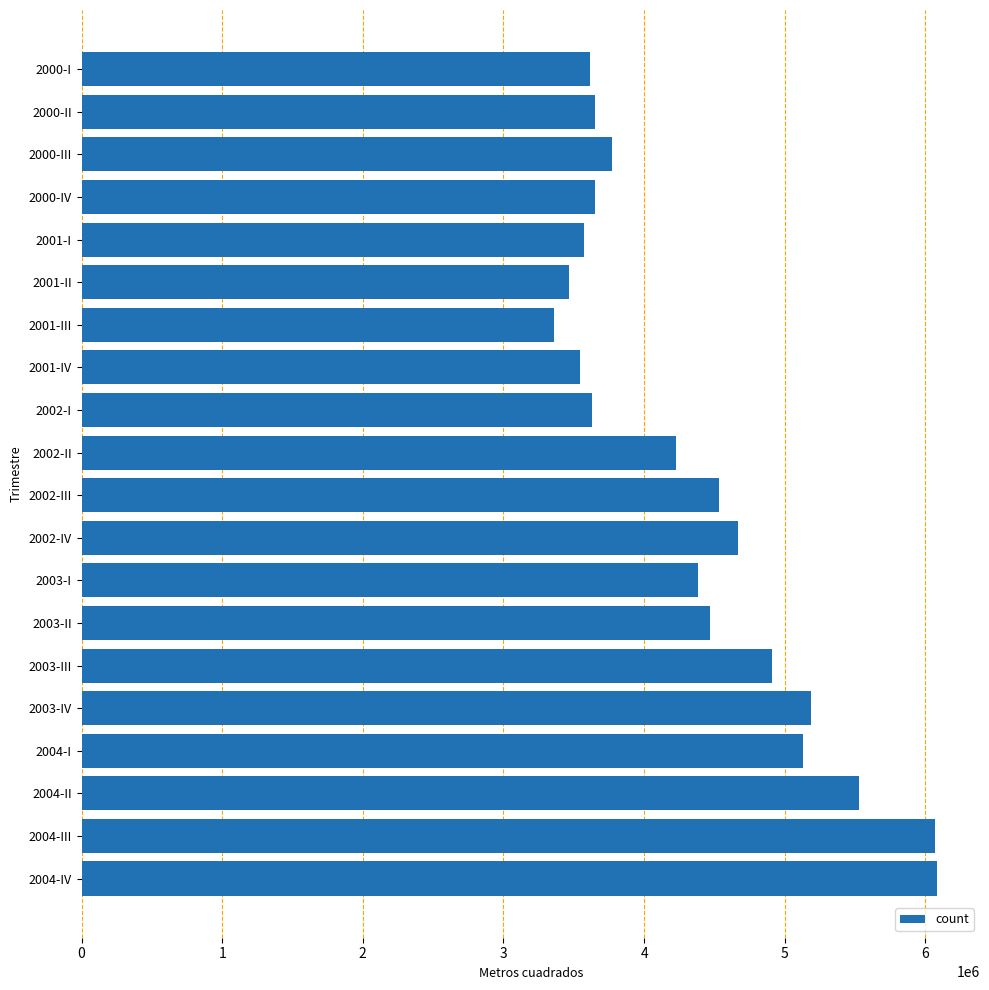

What is the difference between the values at 2003-IV and 2004-II?

340233